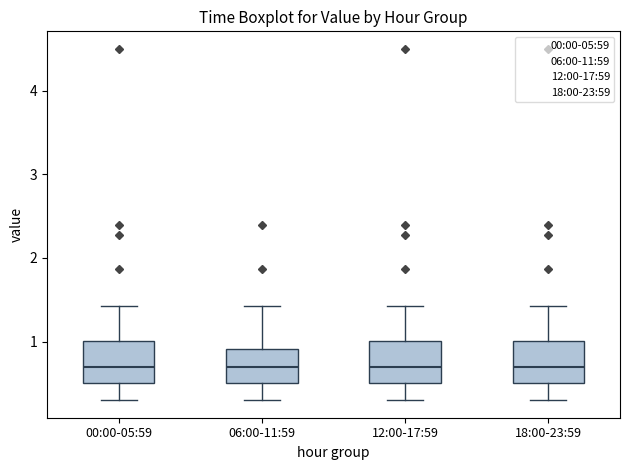

Where is the upper edge of the box for 12:00-17:59 on the y-axis? The values are not printed on the chart, so give them approximately, as read against the axis.

1.0